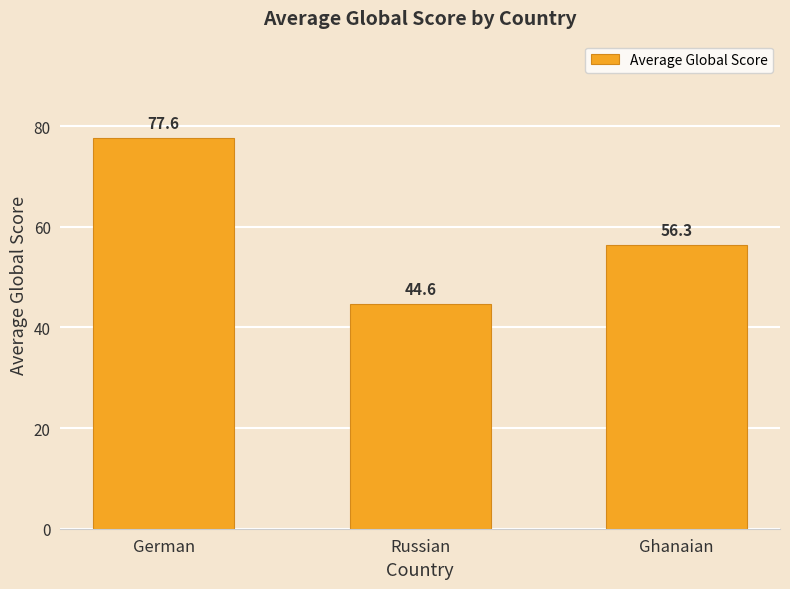

Reading left to right, what are all the values shown in this chart?

77.6	44.6	56.3